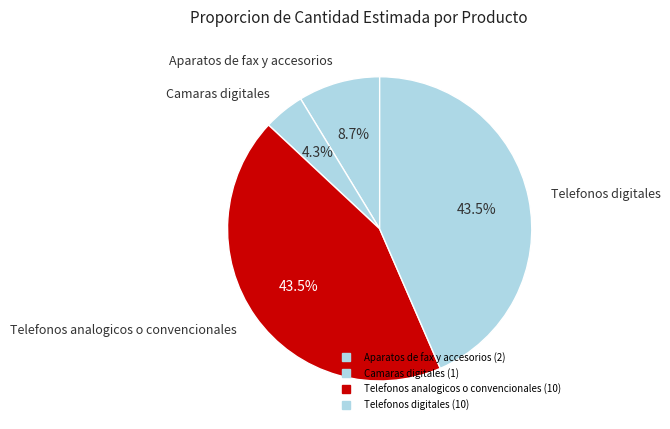

Is there any slice that represents more than half of the pie?

No